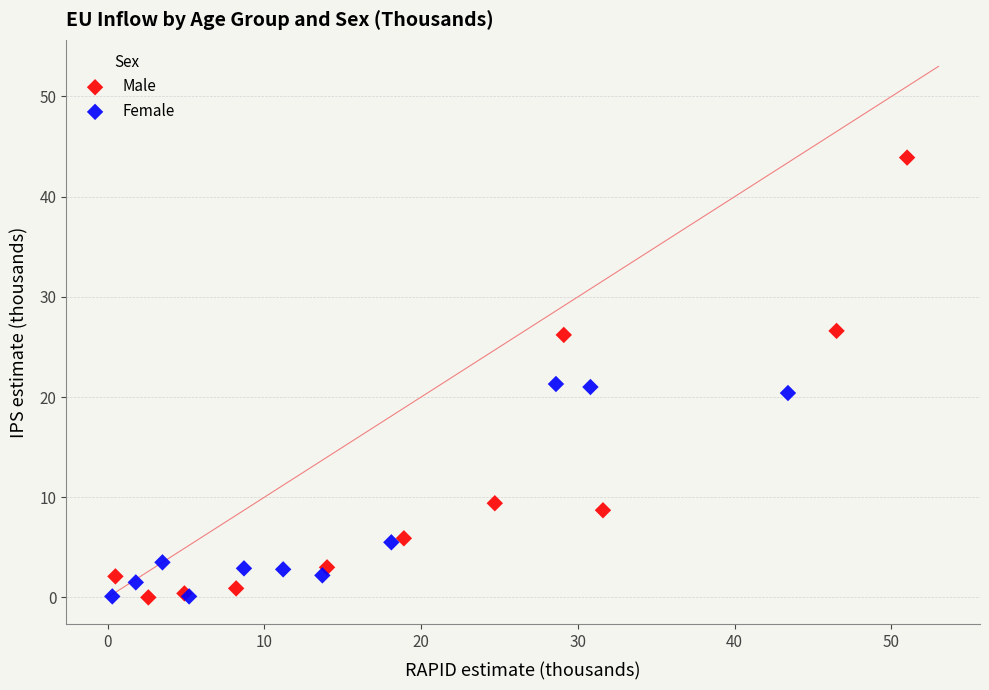

Which series reaches the maximum Y coordinate?

Male